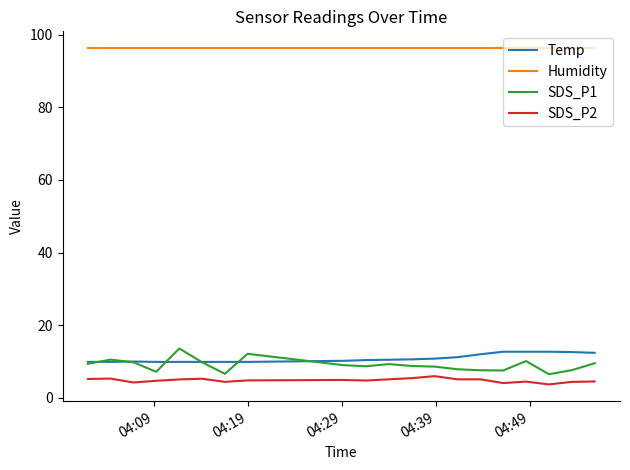

Which series has the widest spread of values?

SDS_P1